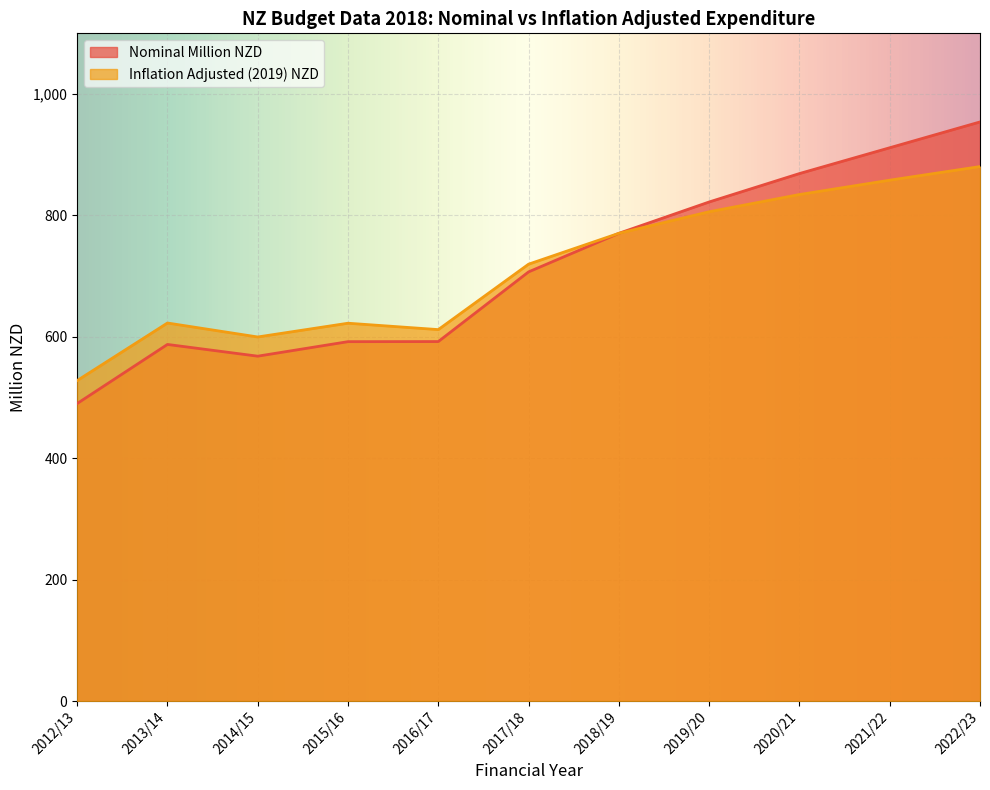

What is the minimum value shown in the chart?

490.1